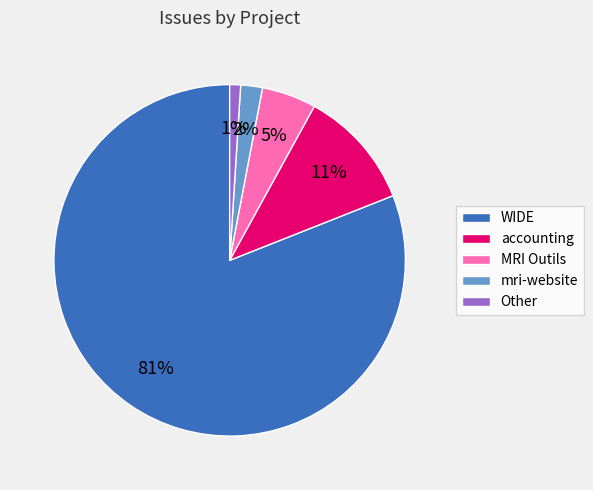

Is the sum of mri-website and WIDE greater than half?

Yes